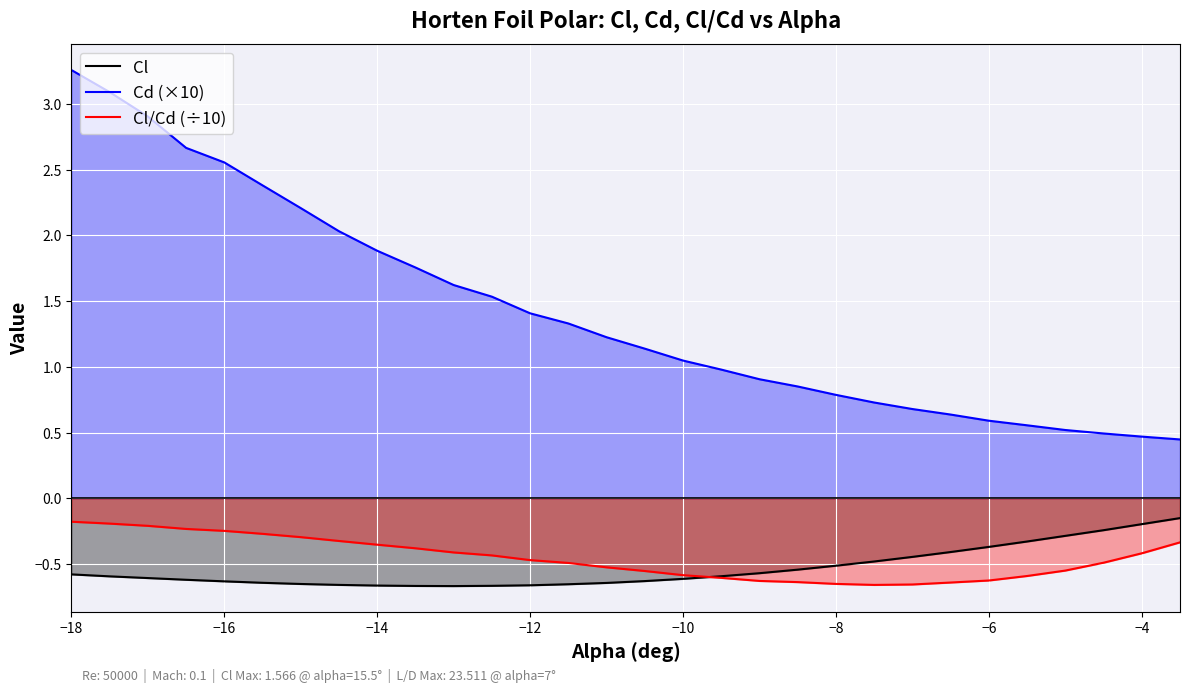

Which label corresponds to the largest value in the chart?

−18